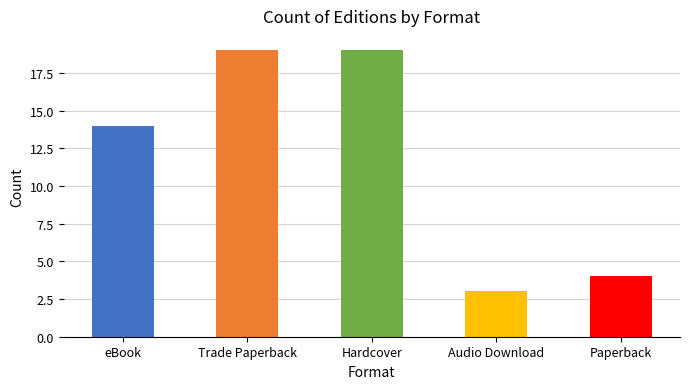

List the labels in order of value, largest first.

Trade Paperback, Hardcover, eBook, Paperback, Audio Download